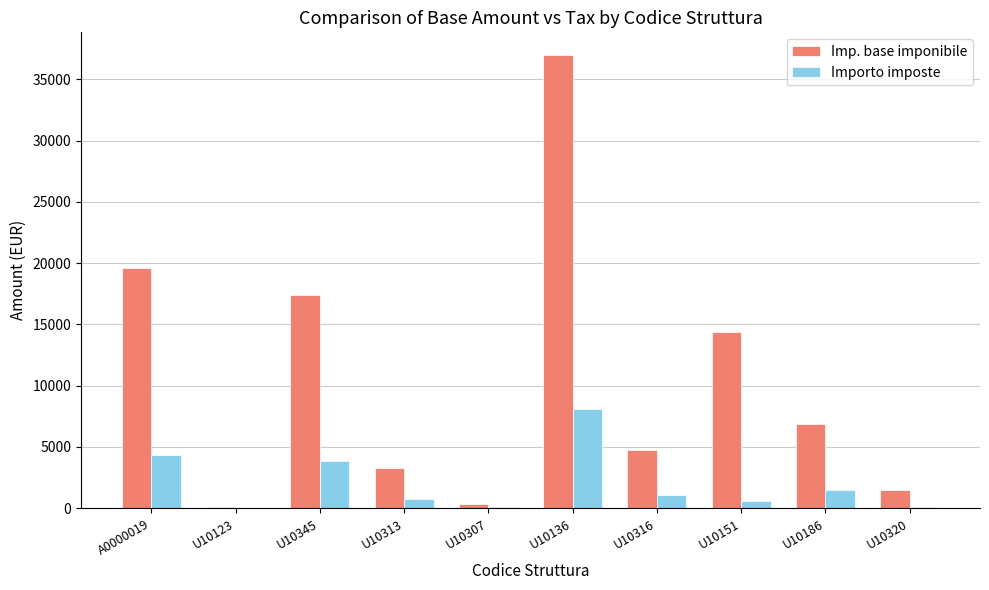

Where is Importo imposte nearest to the value 4080?

A0000019